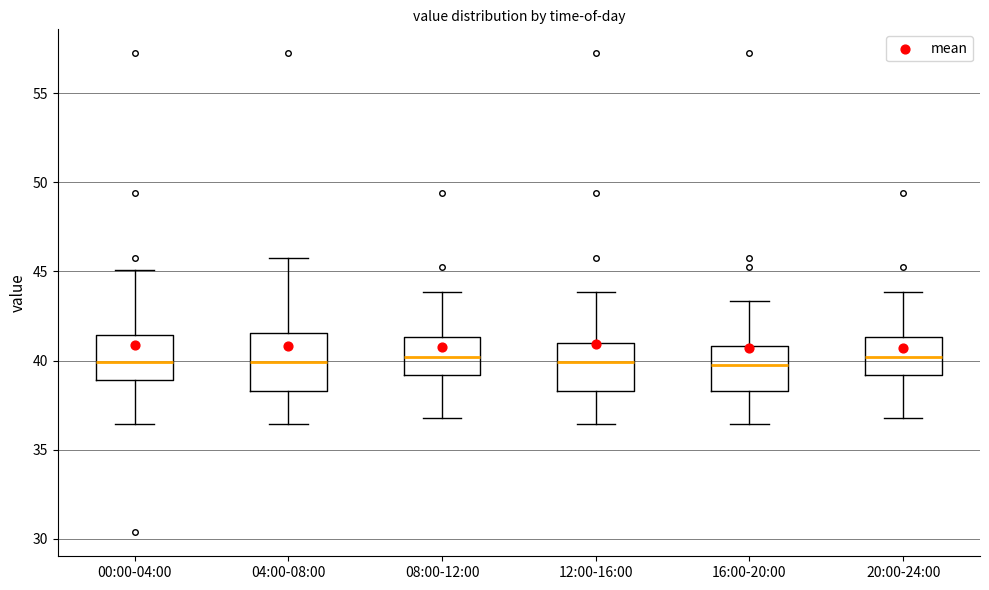

Reading left to right, read every box against the y-axis: the position of its median line, the range the box covers, and the ends of its whiskers. The values are not printed on the chart, so give them approximately, as read against the axis.

00:00-04:00: median 40.0, box 39.0 to 41.5, whiskers 36.5 to 45.0
04:00-08:00: median 40.0, box 38.5 to 41.5, whiskers 36.5 to 45.5
08:00-12:00: median 40.0, box 39.0 to 41.5, whiskers 37.0 to 44.0
12:00-16:00: median 40.0, box 38.5 to 41.0, whiskers 36.5 to 44.0
16:00-20:00: median 40.0, box 38.5 to 41.0, whiskers 36.5 to 43.5
20:00-24:00: median 40.0, box 39.0 to 41.5, whiskers 37.0 to 44.0